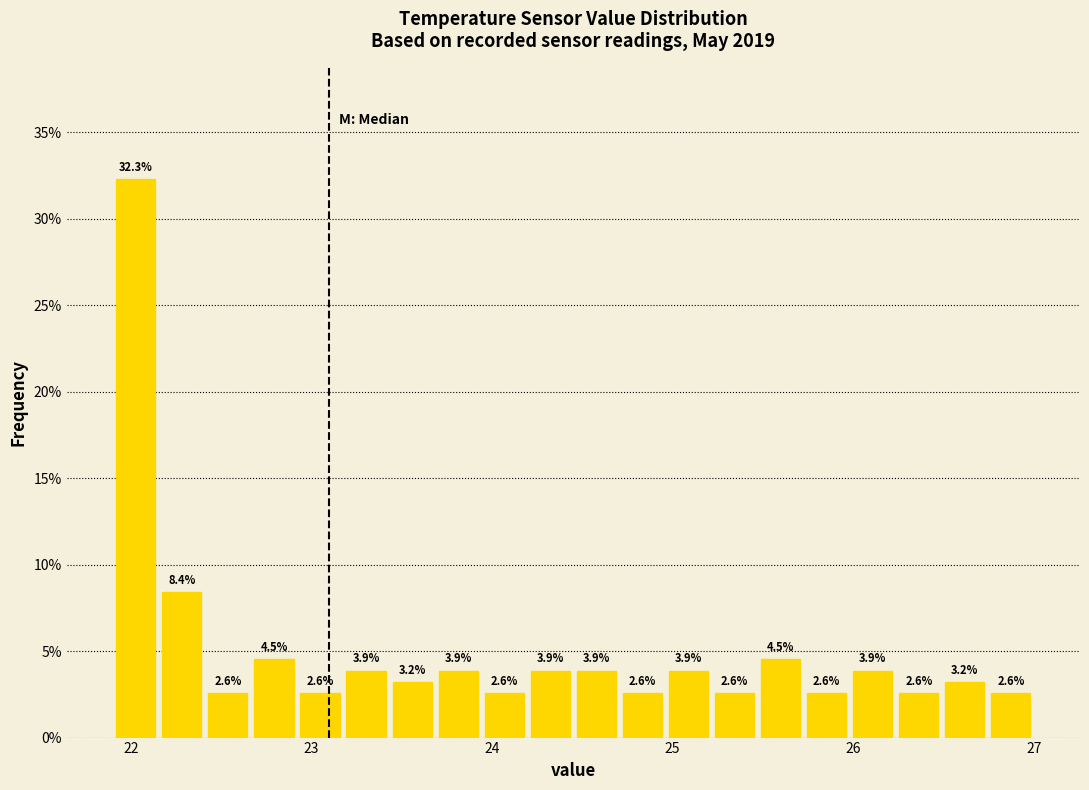

Read against the x-axis, roughly where is the centre of the tallest bar?

22.0